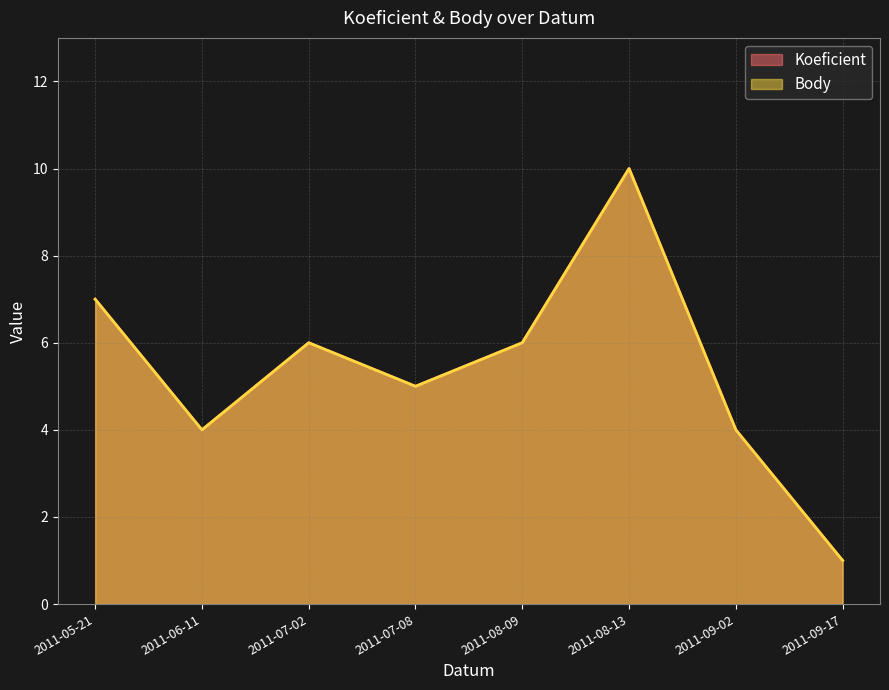

The Koeficient series shows 9 at 2011-08-09. True or false?

False